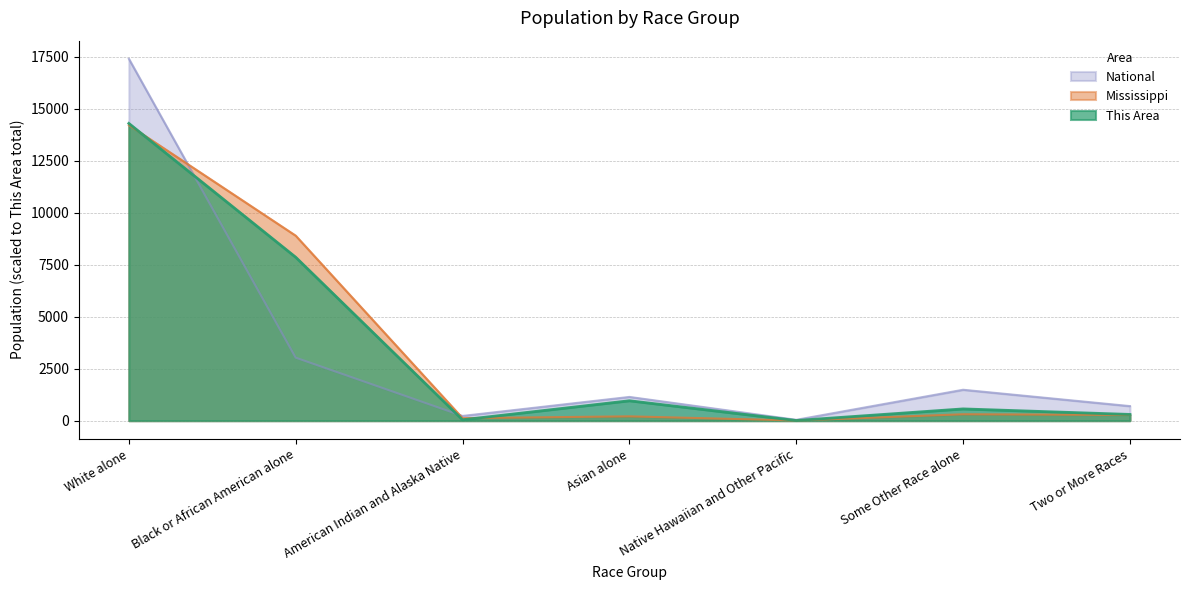

Which series has the largest total across all categories?

This Area